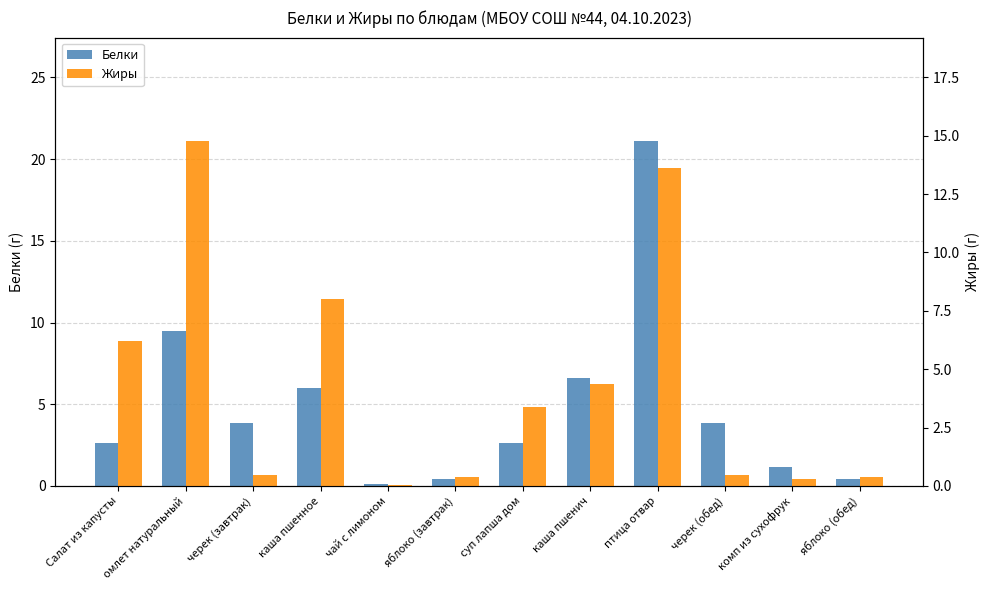

Reading right to left, list all the values displayed in this chart.

Белки: 0.4	1.2	3.8	21.1	6.6	2.6	0.4	0.1	6.0	3.8	9.5	2.6
Жиры: 0.4	0.3	0.5	13.6	4.4	3.4	0.4	0.0	8.0	0.5	14.8	6.2